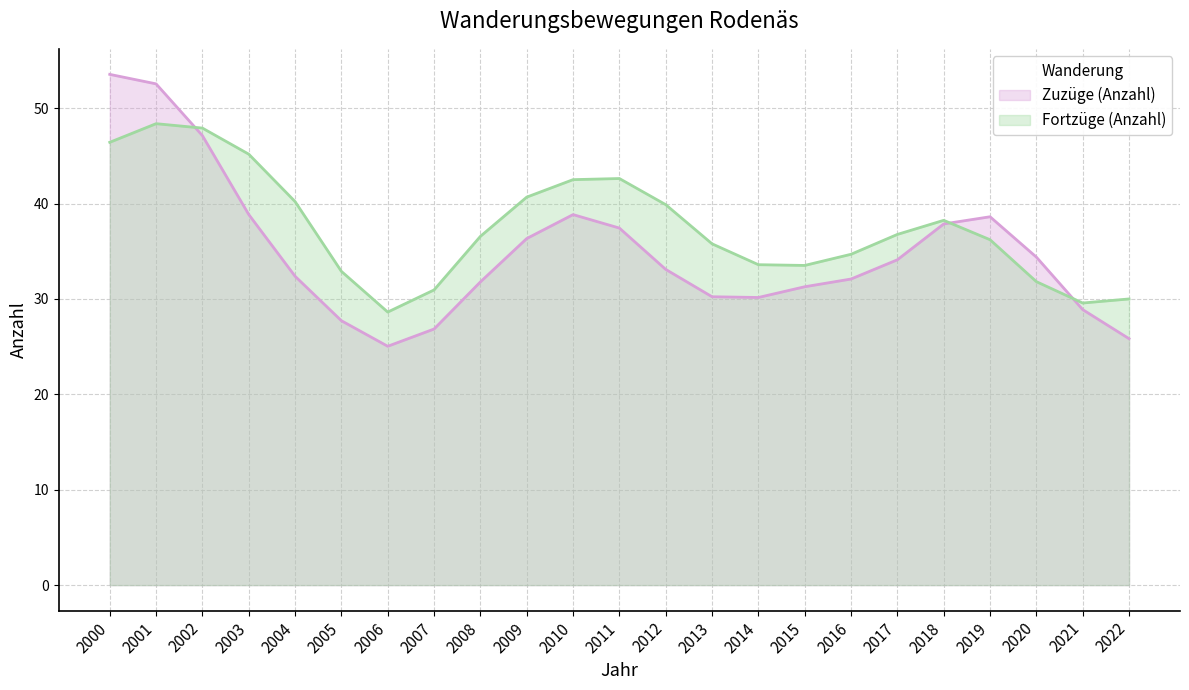

How many categories are shown in the chart?

23